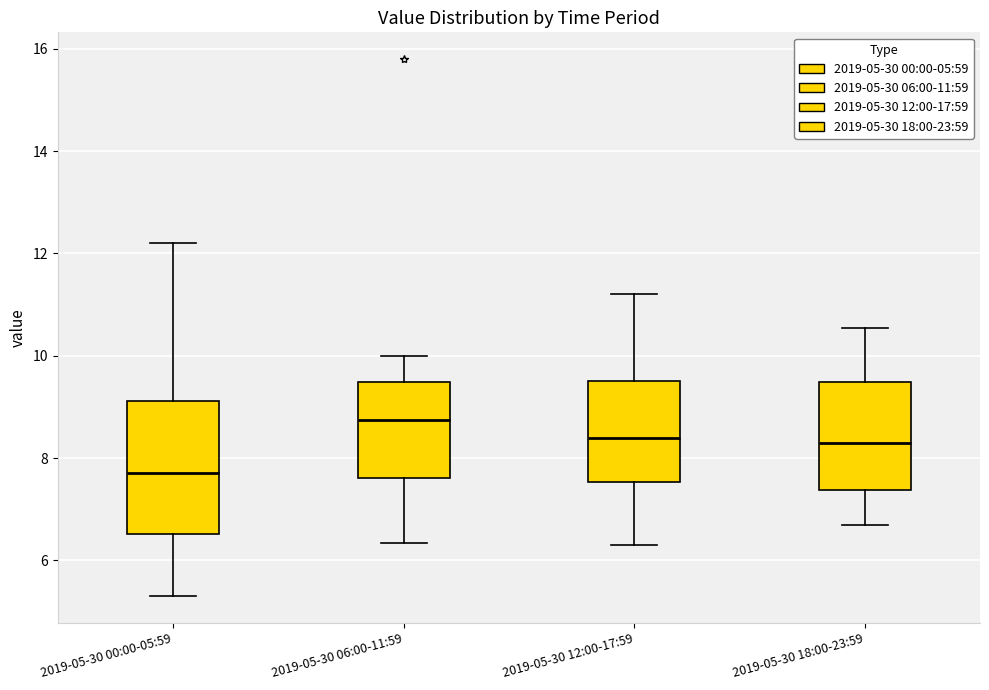

Reading left to right, transcribe this box plot: for each box, give where its median line is, the range the box spans, and where its two whiskers end, as read against the y-axis. The values are not printed on the chart, so give them approximately, as read against the axis.

2019-05-30 00:00-05:59: median 7.8, box 6.6 to 9.2, whiskers 5.4 to 12.2
2019-05-30 06:00-11:59: median 8.8, box 7.6 to 9.4, whiskers 6.4 to 10.0
2019-05-30 12:00-17:59: median 8.4, box 7.6 to 9.6, whiskers 6.4 to 11.2
2019-05-30 18:00-23:59: median 8.4, box 7.4 to 9.4, whiskers 6.8 to 10.6